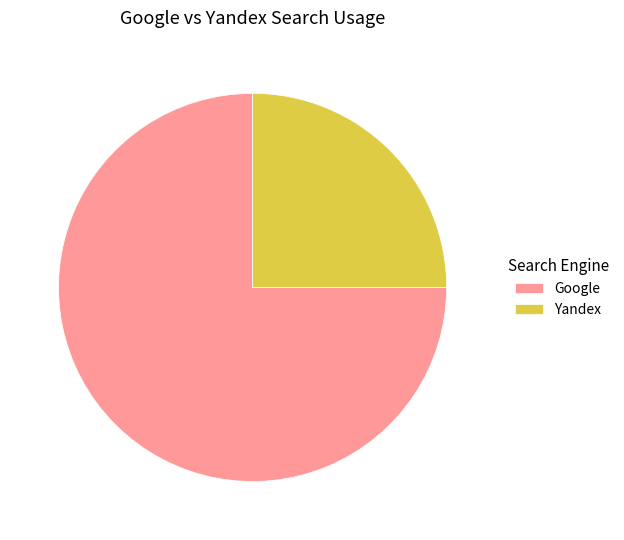

Does any single category account for the majority?

Yes